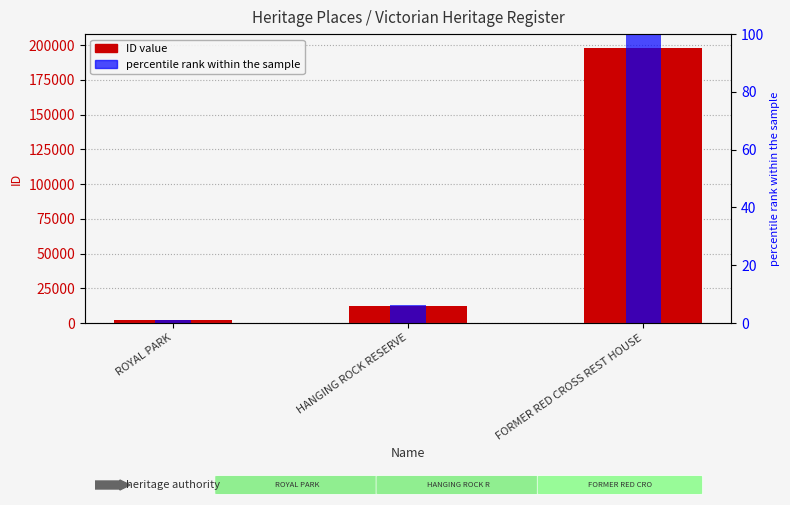

Reading right to left, list all the values displayed in this chart.

FORMER RED CROSS REST HOUSE=197957	HANGING ROCK RESERVE=12533	ROYAL PARK=1954